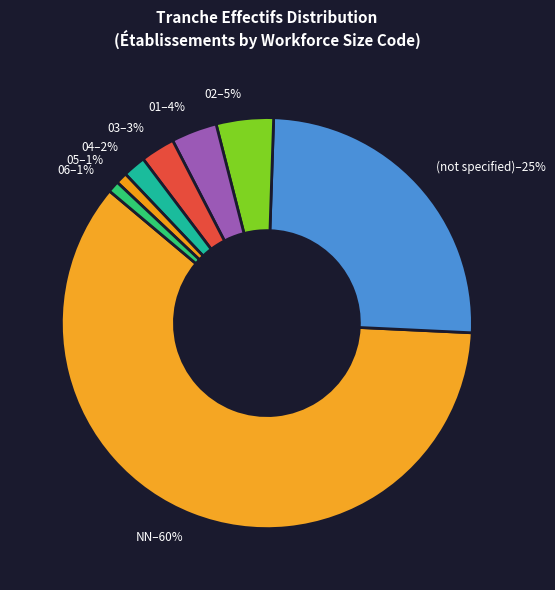

To the nearest percent, what percentage of the pie is 04–2%?

2%